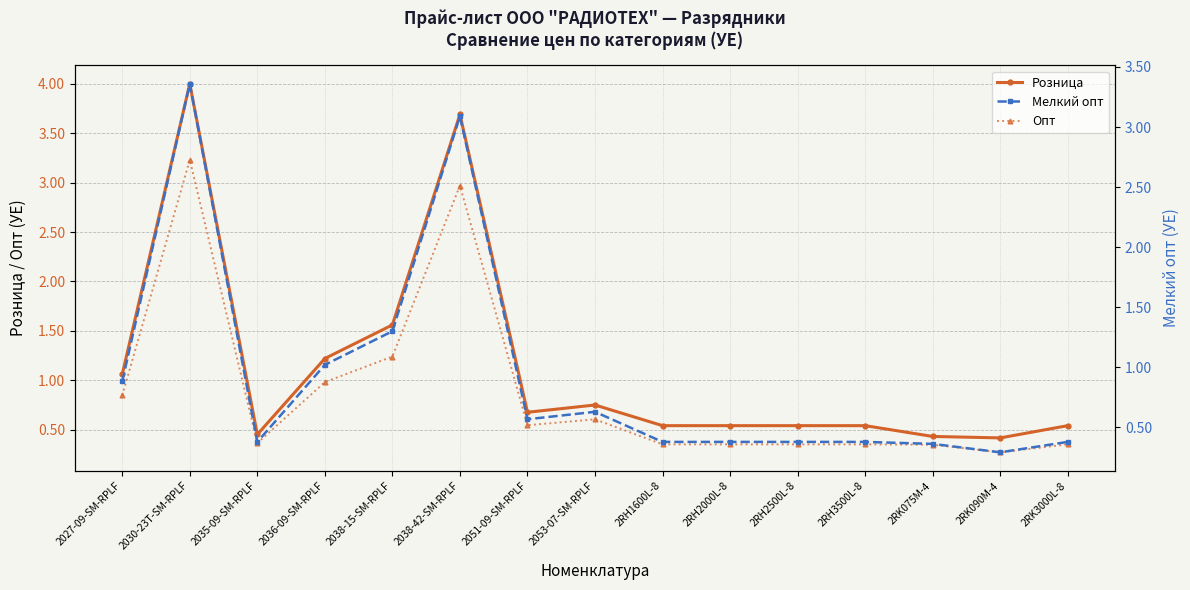

What is the difference between the maximum and minimum values in the Розница series?

3.6